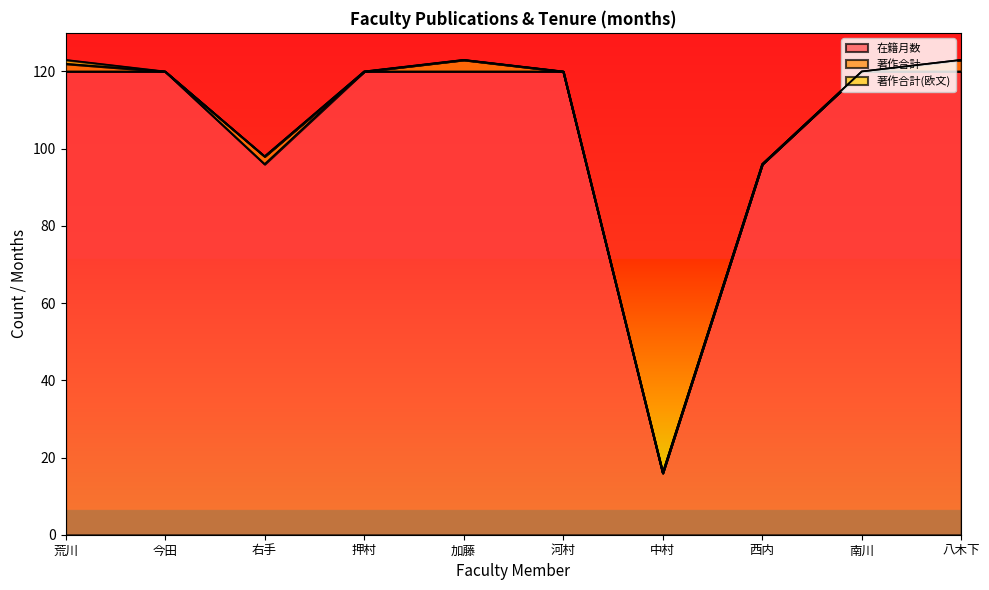

True or false: 著作合計 has more than 2 interior local peaks.

False